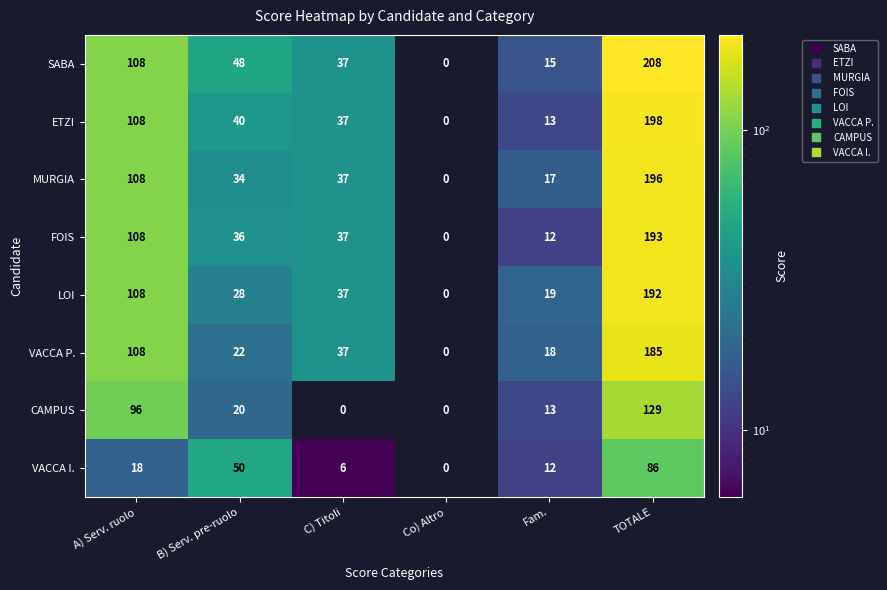

True or false: CAMPUS has a value of 11 at B) Serv. pre-ruolo.

False